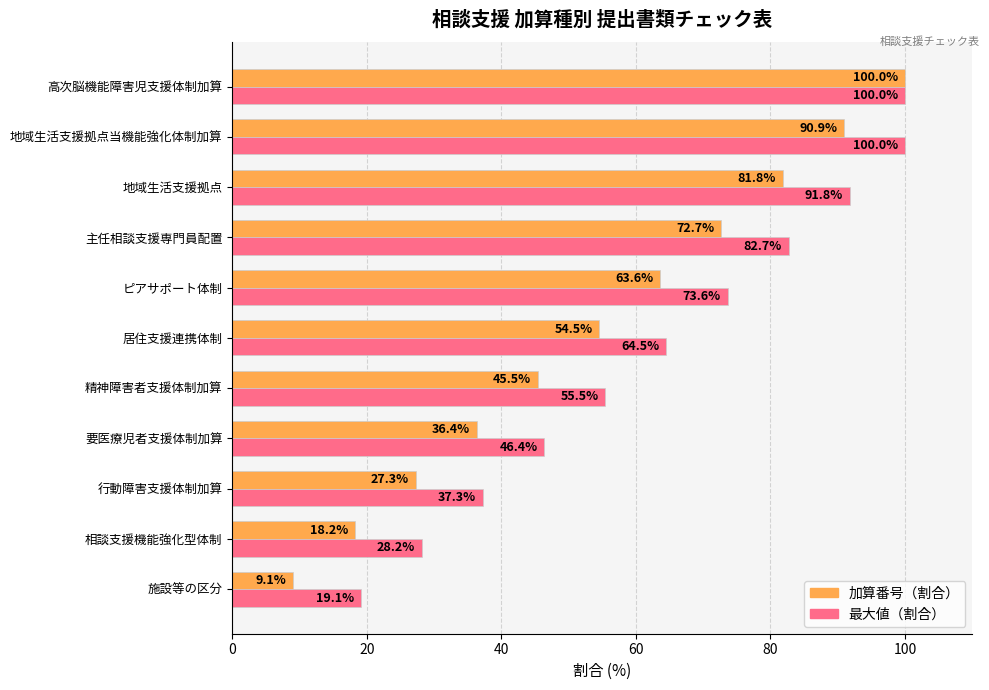

How many values in the 加算番号（割合） series exceed 54?

6